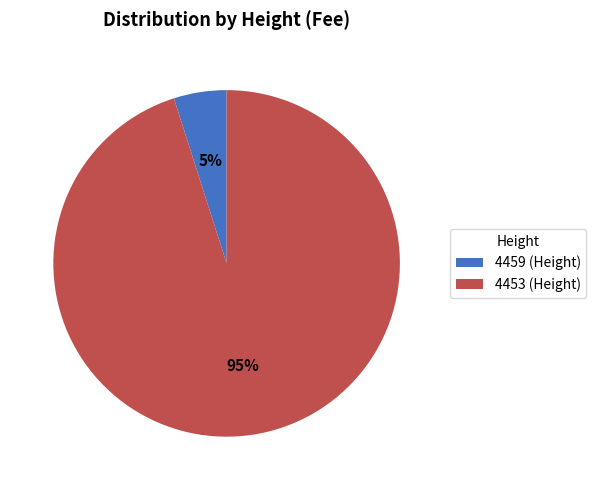

To the nearest percent, what portion does 4453 represent?

95%